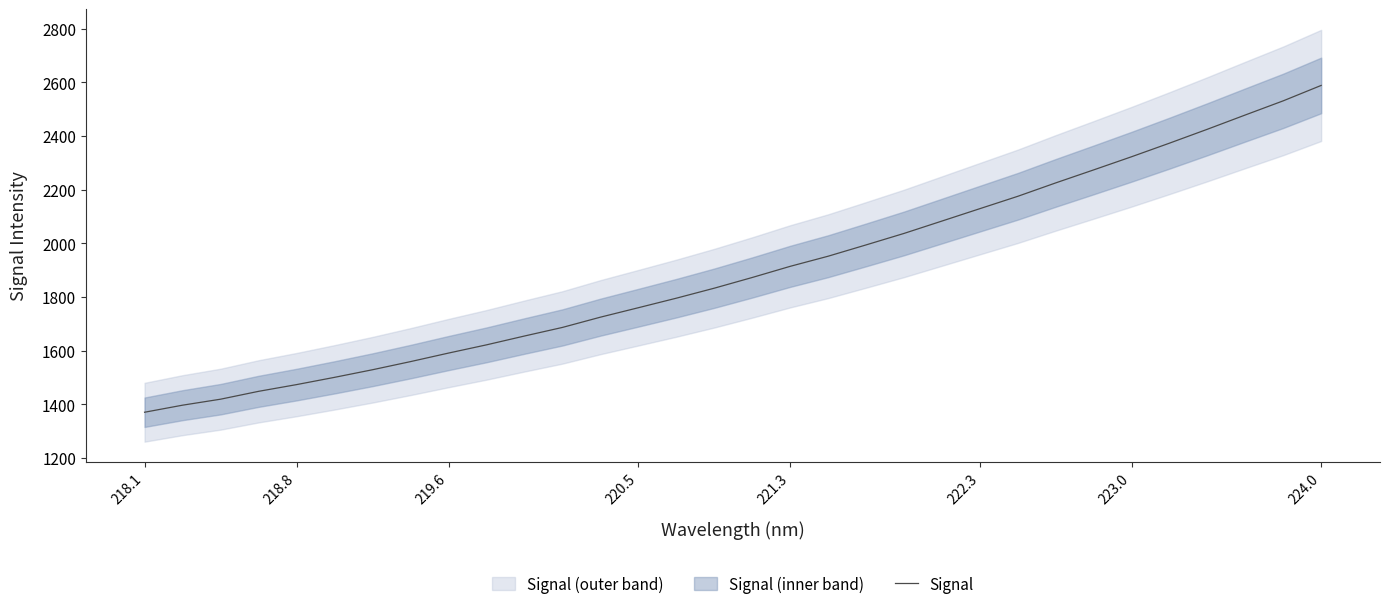

Reading left to right, transcribe all the data shown in this chart.

1370.9	1397.2	1419.5	1448.8	1473.9	1501.0	1529.3	1559.6	1591.4	1622.1	1655.0	1687.0	1725.2	1760.5	1796.0	1833.3	1873.2	1914.7	1952.4	1994.6	2037.4	2083.5	2129.7	2175.8	2225.8	2274.2	2323.3	2373.9	2425.8	2479.0	2531.6	2589.0